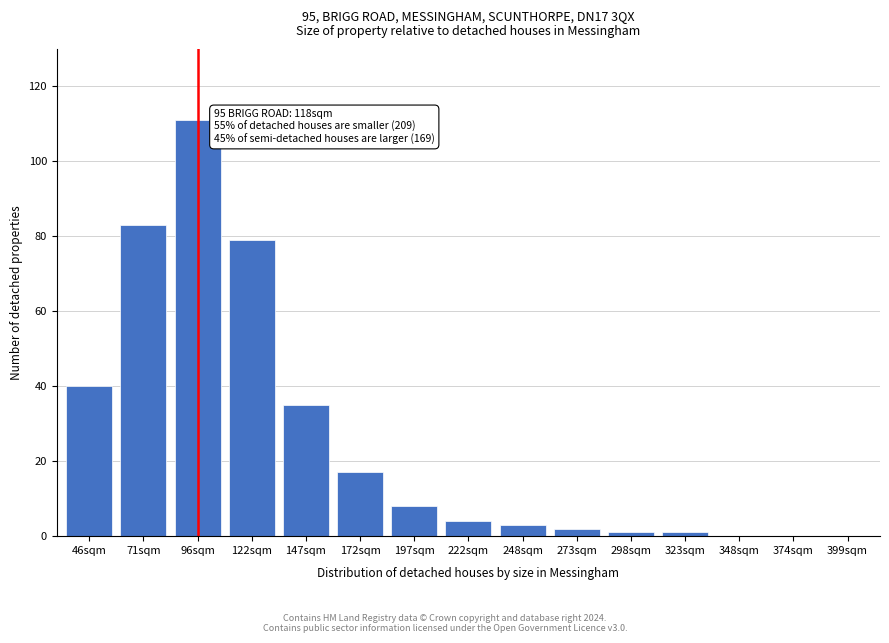

Reading right to left, what are all the values shown in this chart?

399sqm=0	374sqm=0	348sqm=0	323sqm=1	298sqm=1	273sqm=2	248sqm=3	222sqm=4	197sqm=8	172sqm=17	147sqm=35	122sqm=79	96sqm=111	71sqm=83	46sqm=40